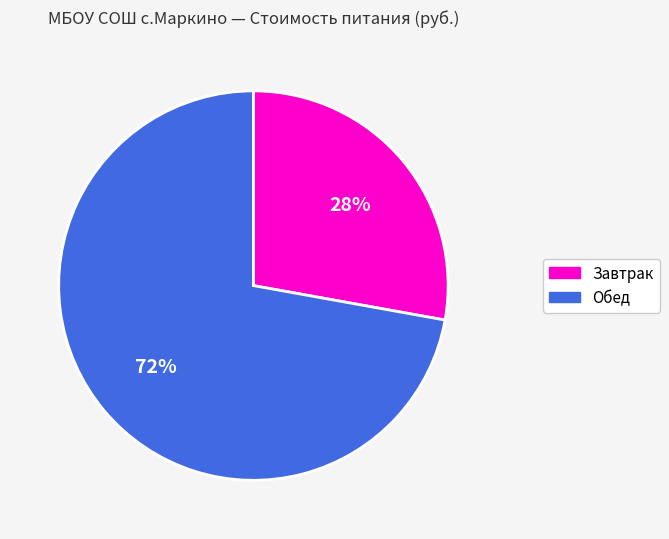

What percentage is the Завтрак slice, to the nearest percent?

28%